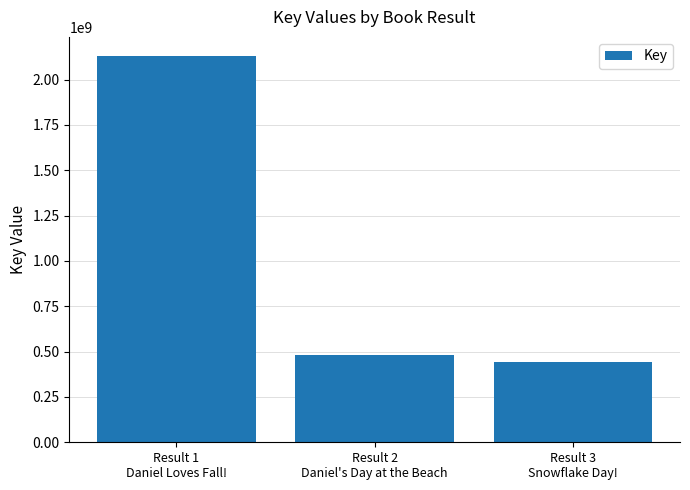

The value at Result 3
Snowflake Day! is 116859549. True or false?

False